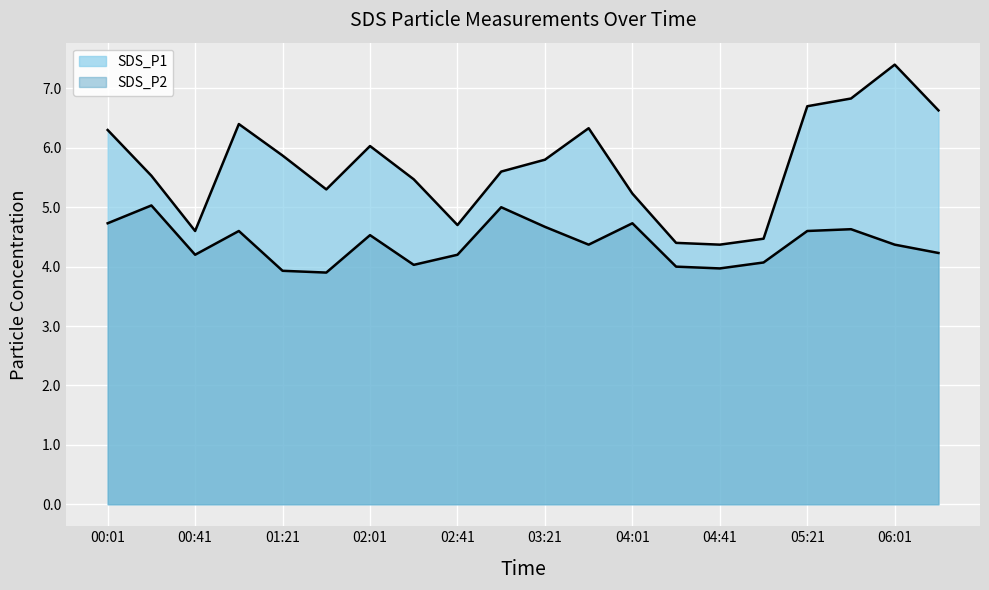

The value of SDS_P2 at 04:41 is 5.7. True or false?

False